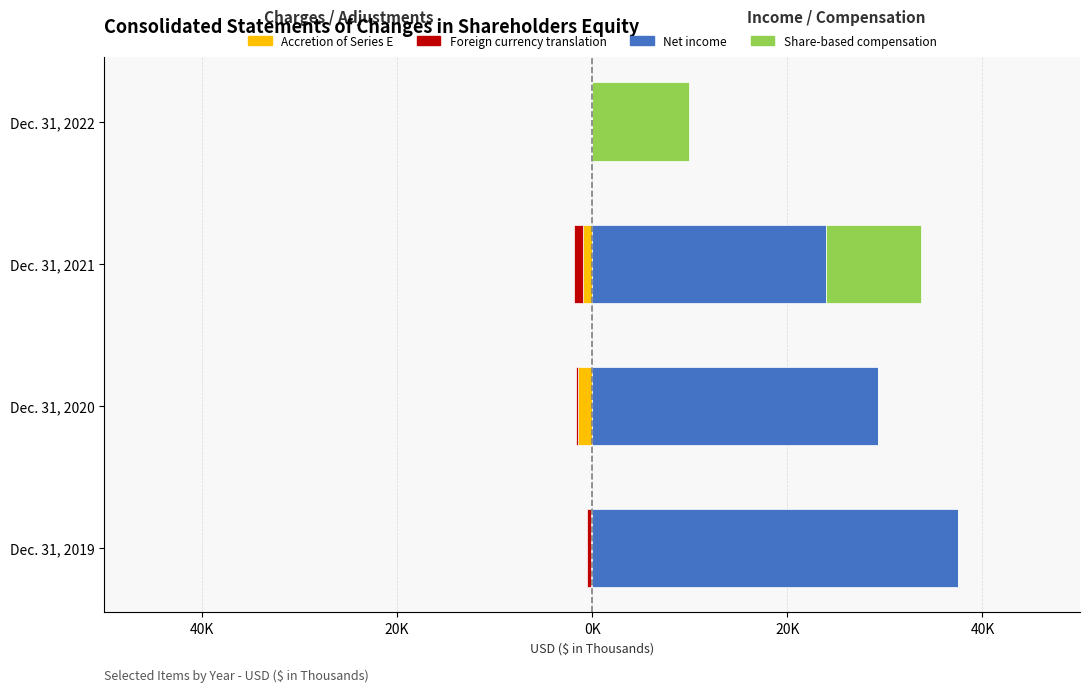

Reading right to left, extract all data points from this chart.

Accretion of Series E: 0	-941	-1500	-152
Foreign currency translation: 0	-969	-123	-364
Net income: 0	23972	29257	37455
Share-based compensation: 9893	9681	0	0